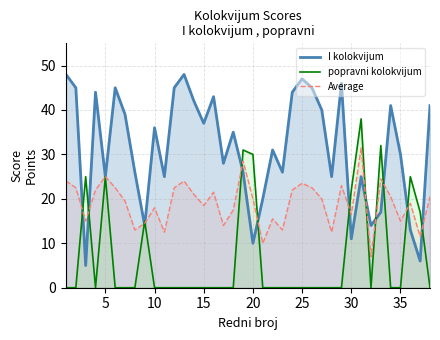

What is the minimum value for Average?

7.0